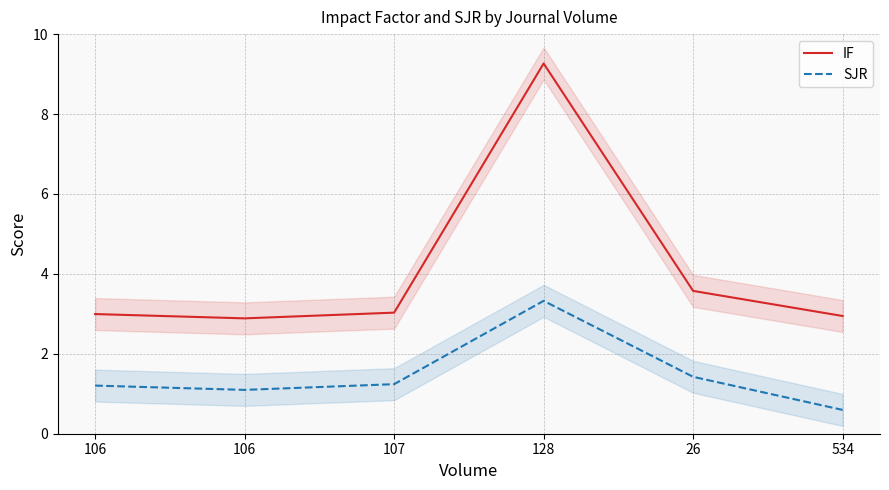

Which series has the widest spread of values?

IF